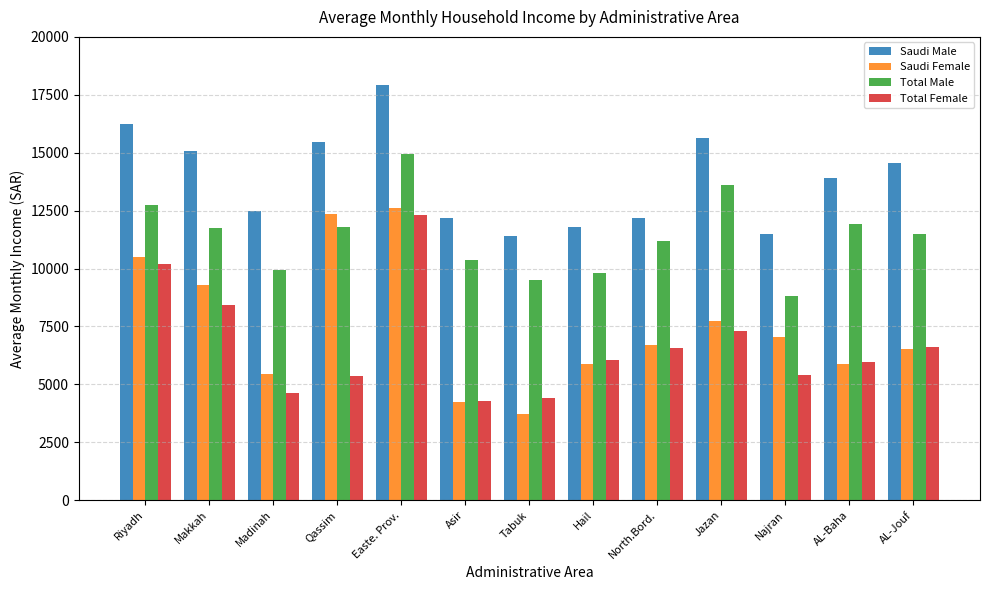

What is the difference between the Saudi Female values at Asir and Qassim?

8107.6